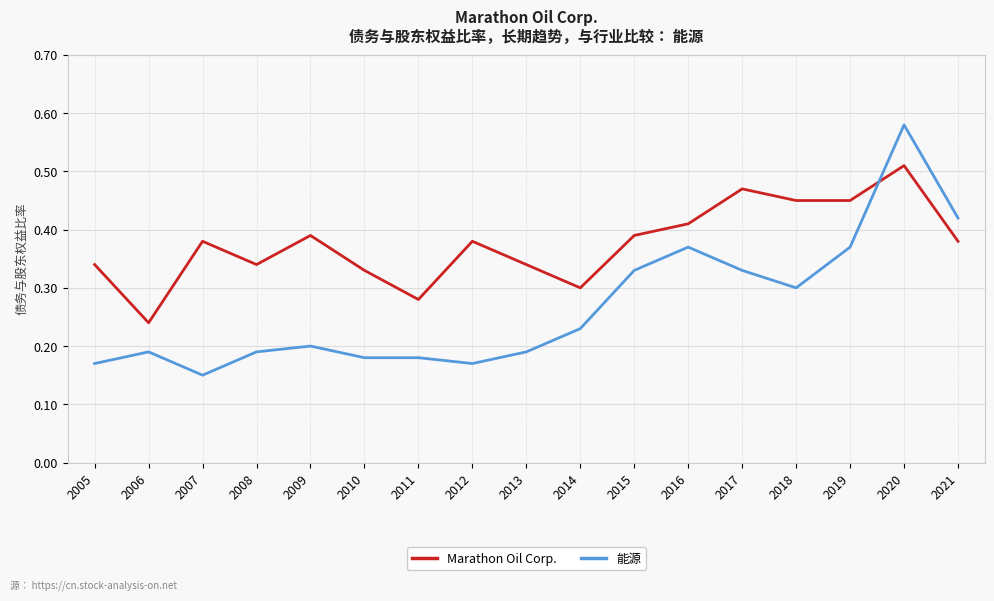

At which label is Marathon Oil Corp. closest to 0?

2006